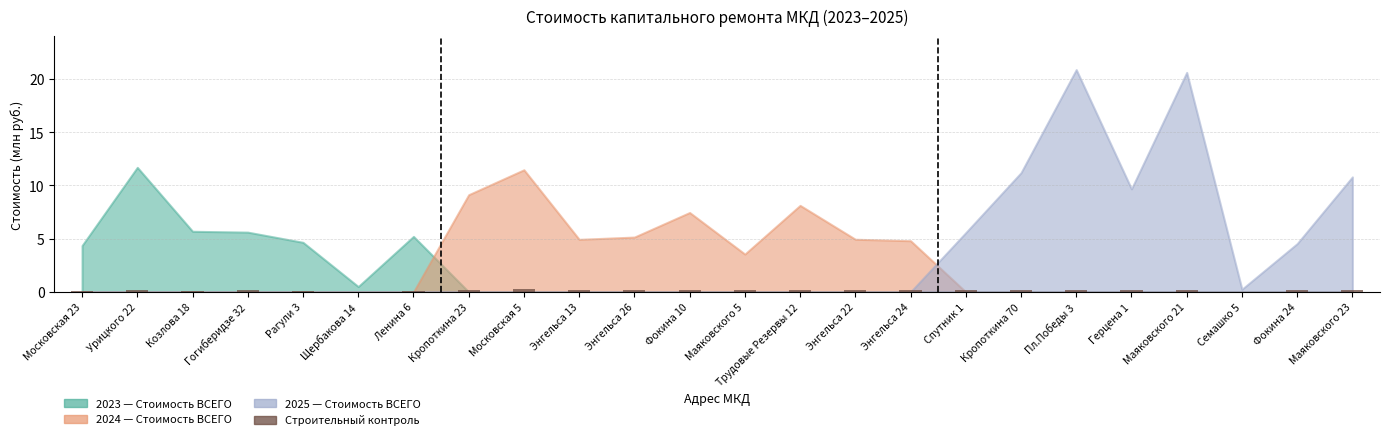

True or false: the data shows 0.1 at Рагули 3.

True